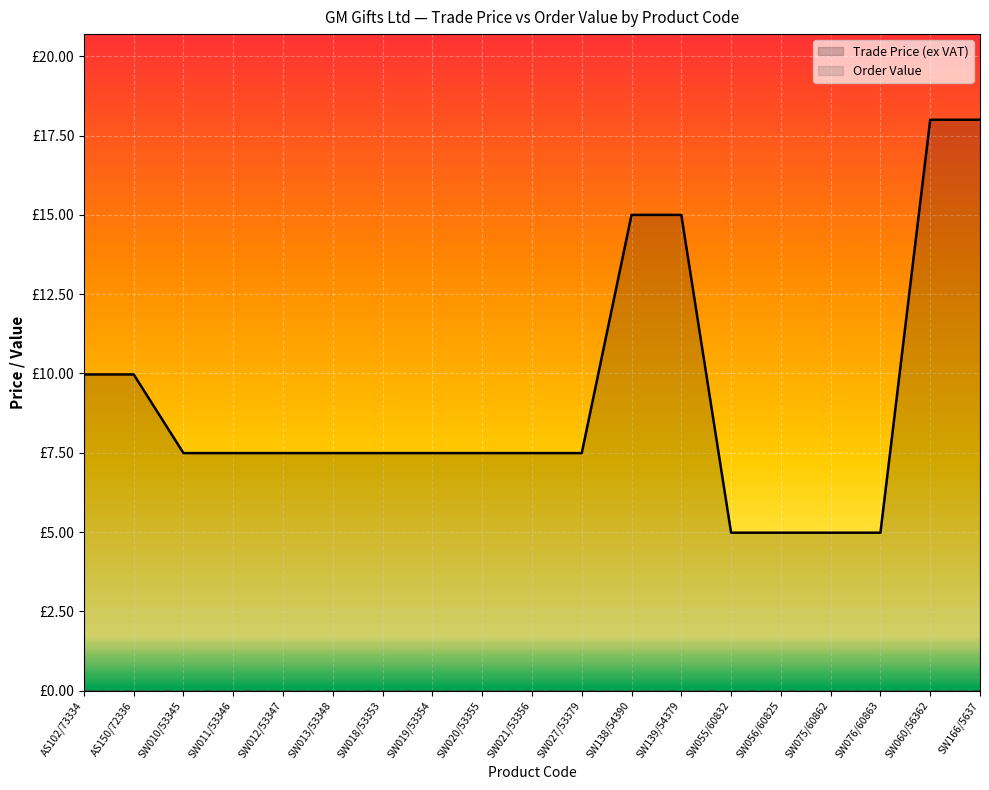

Which series changed the most between SW010/53345 and SW166/5637?

Trade Price (ex VAT)